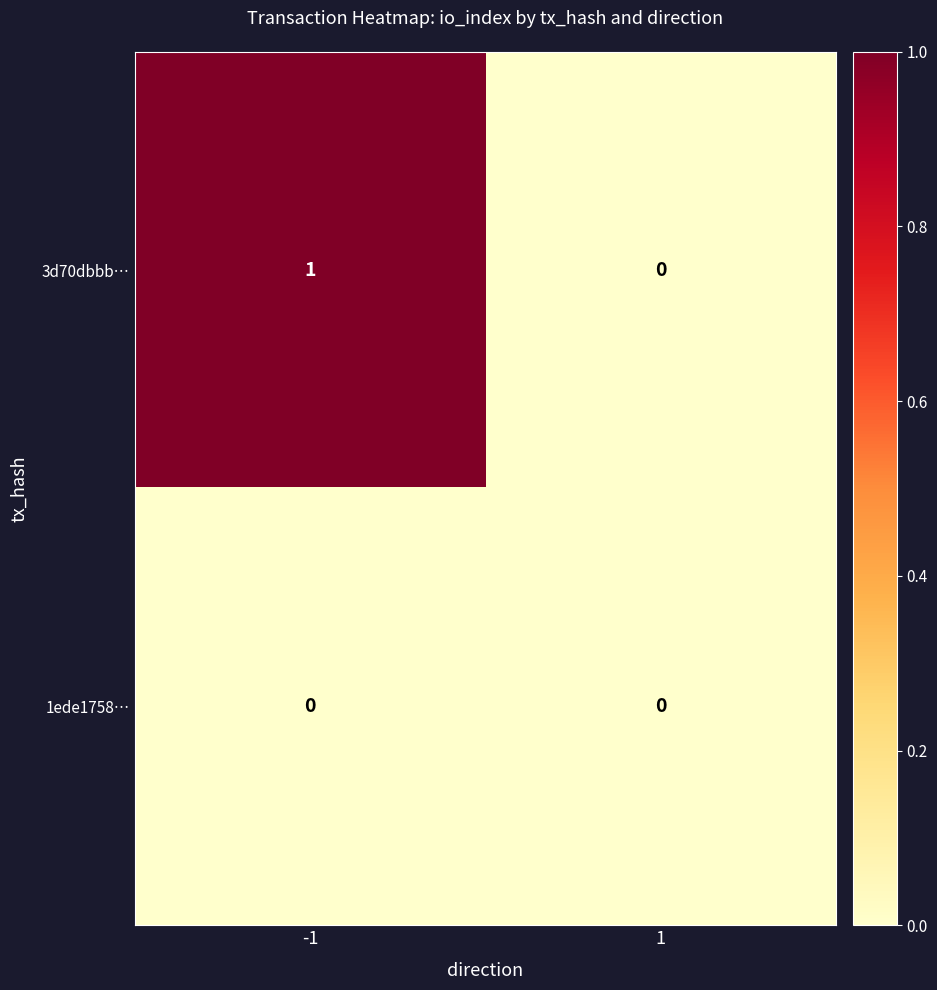

At which category is the sum across all series the highest?

-1